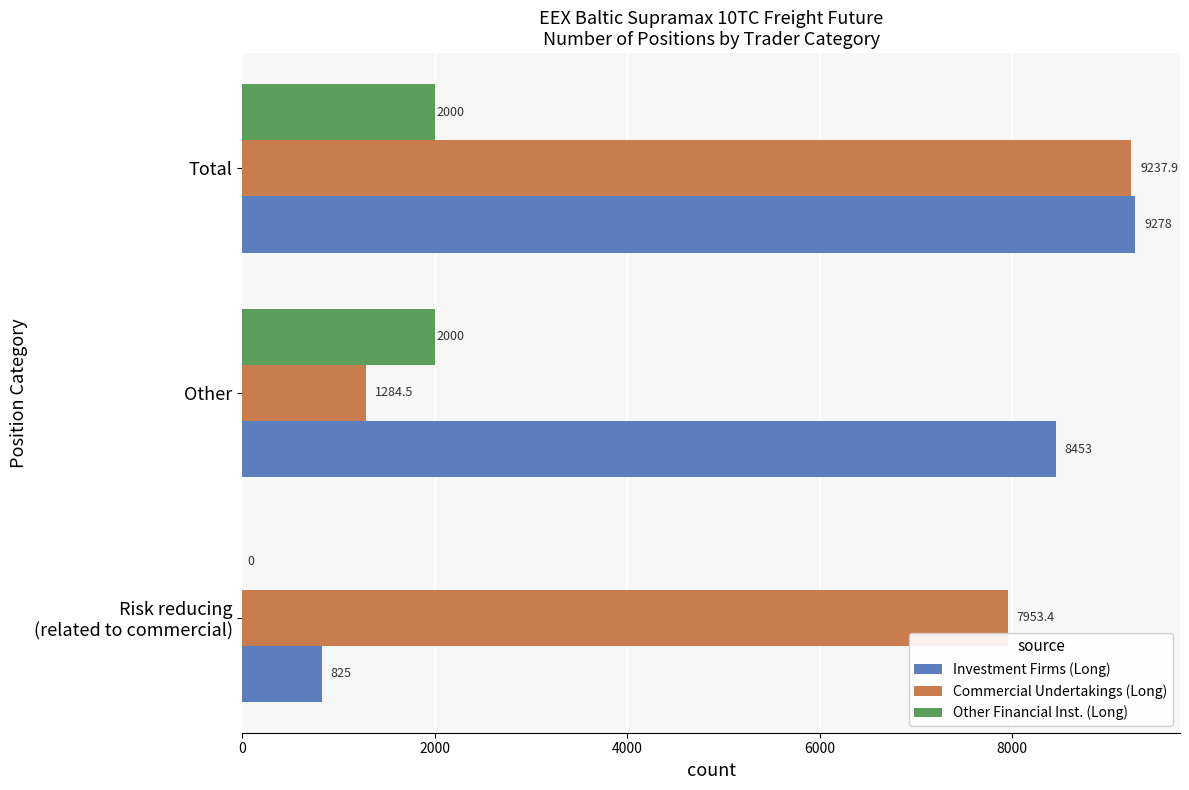

The Other Financial Inst. (Long) series shows 2940.8 at Other. True or false?

False